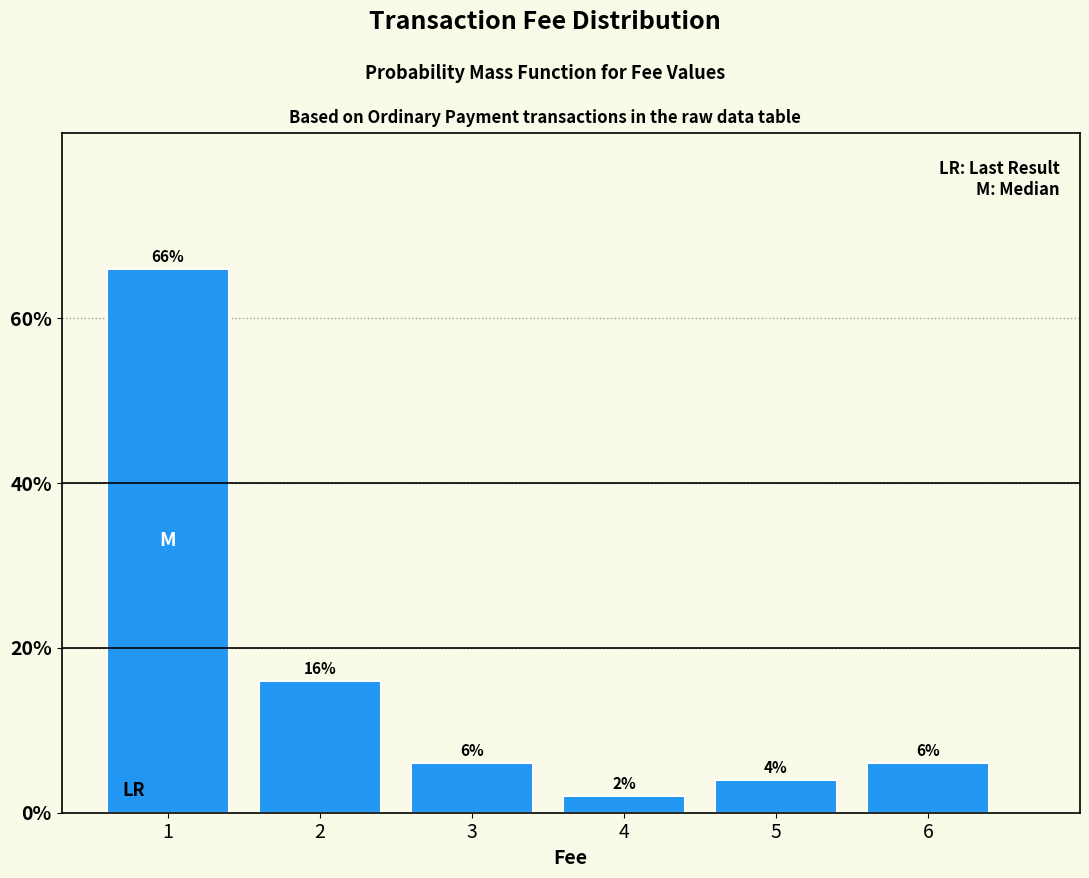

Reading left to right, list all the values displayed in this chart.

66	16	6	2	4	6